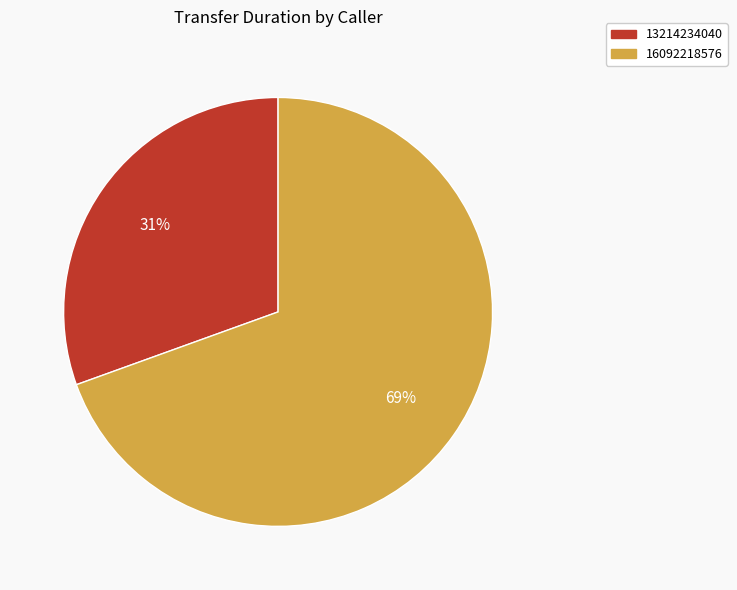

Is it true that 16092218576 is 55% of the pie?

False